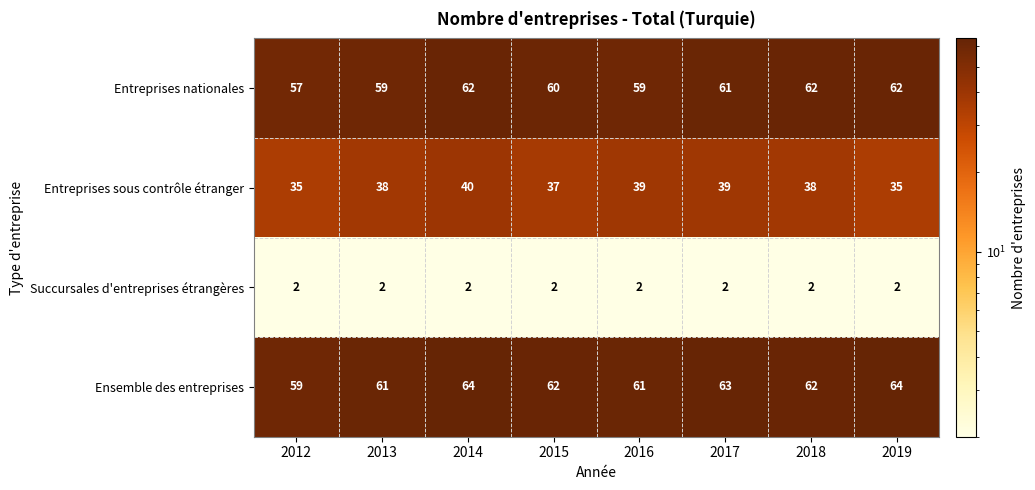

True or false: Entreprises nationales has a value of 17 at 2013.

False